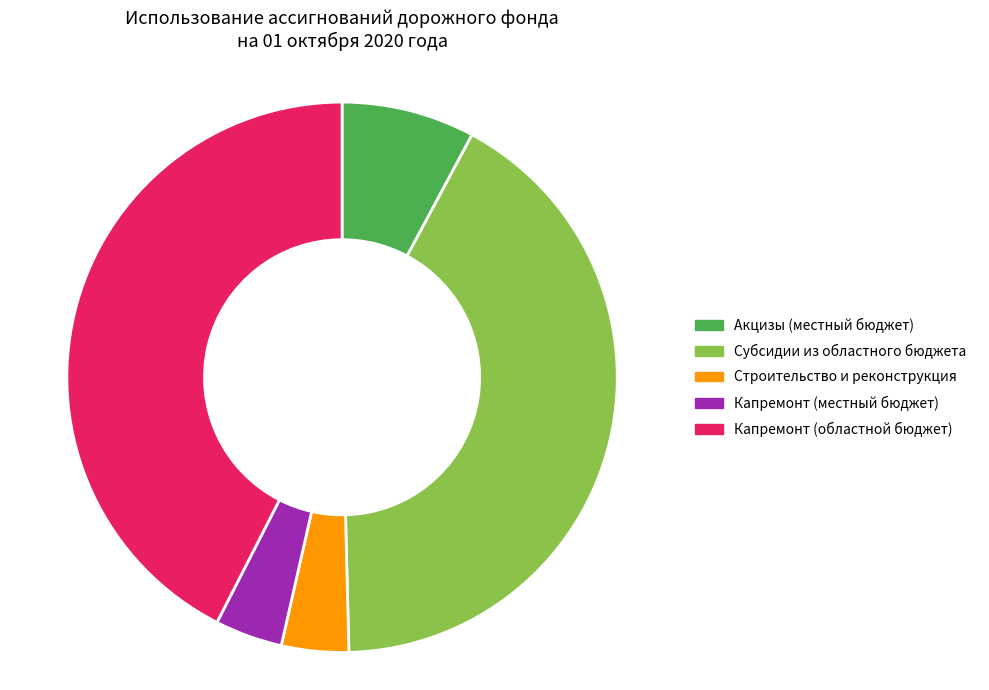

Is there any slice that represents more than half of the pie?

No